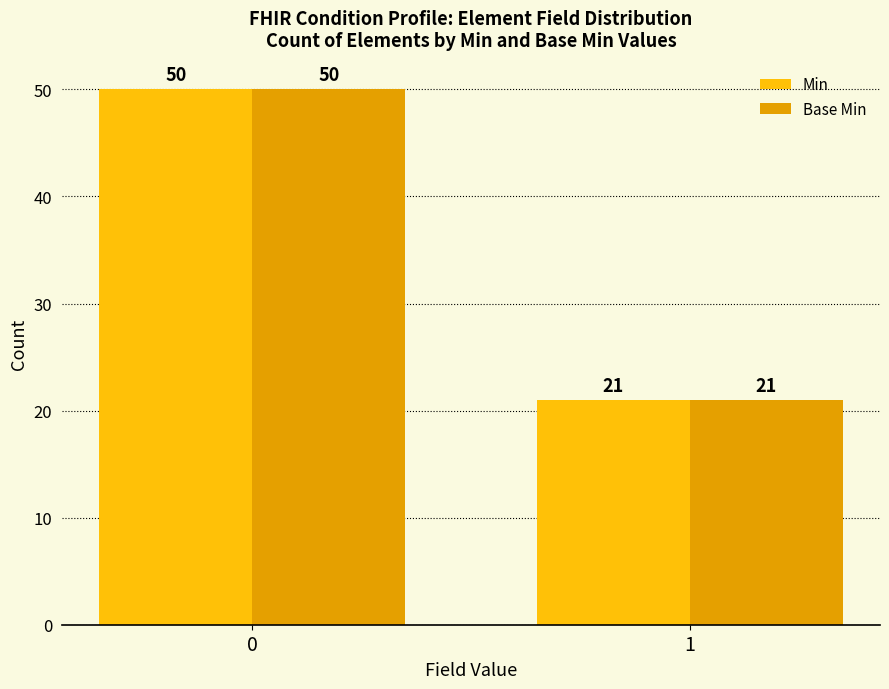

Reading left to right, extract all data points from this chart.

Min: 50	21
Base Min: 50	21